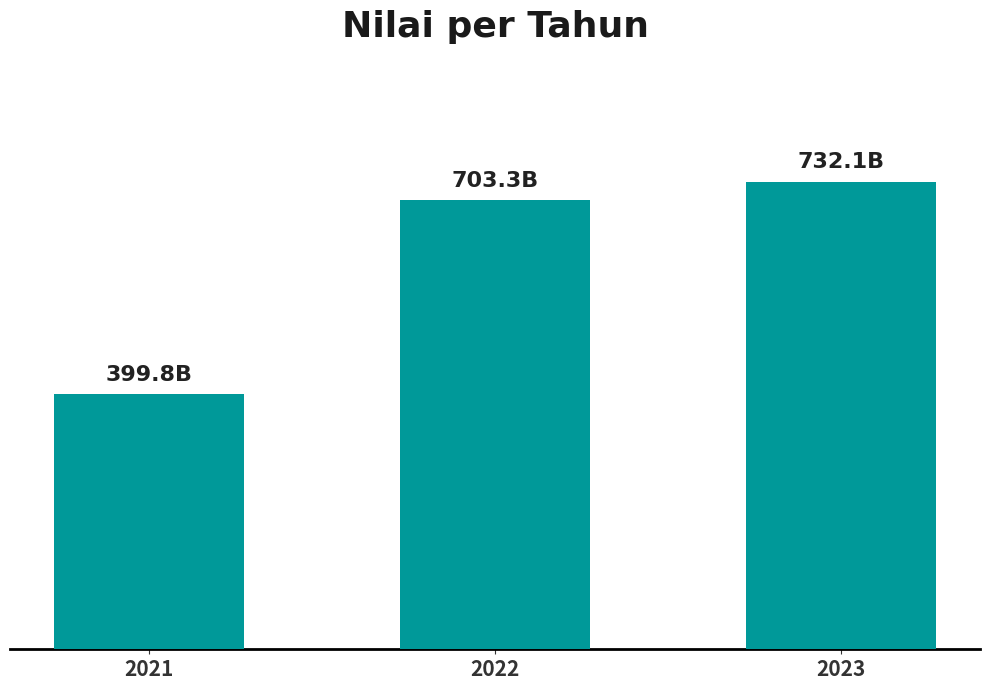

What is the difference between the values at 2022 and 2023?

28866961794